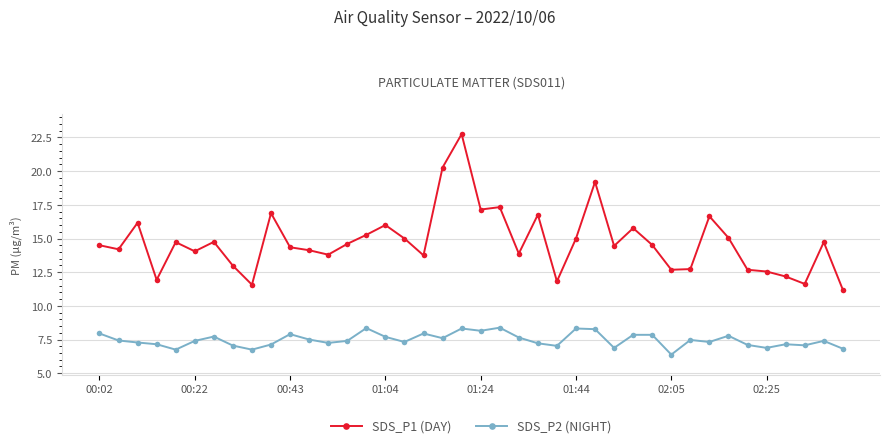

True or false: SDS_P1 (DAY) has more than 1 points higher than both neighbors.

True